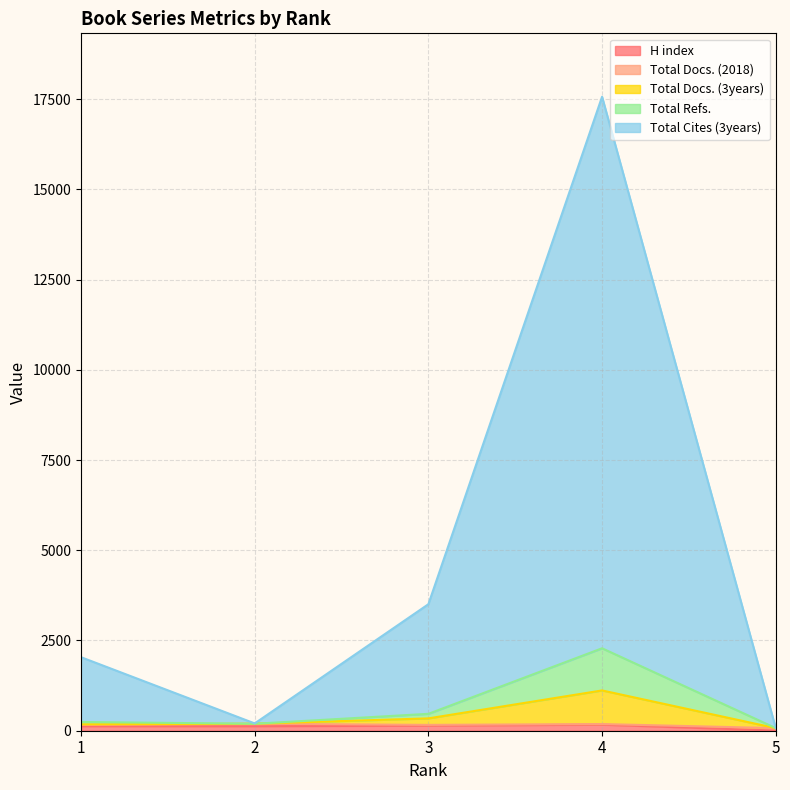

True or false: Total Cites (3years) and H index cross at least once.

False